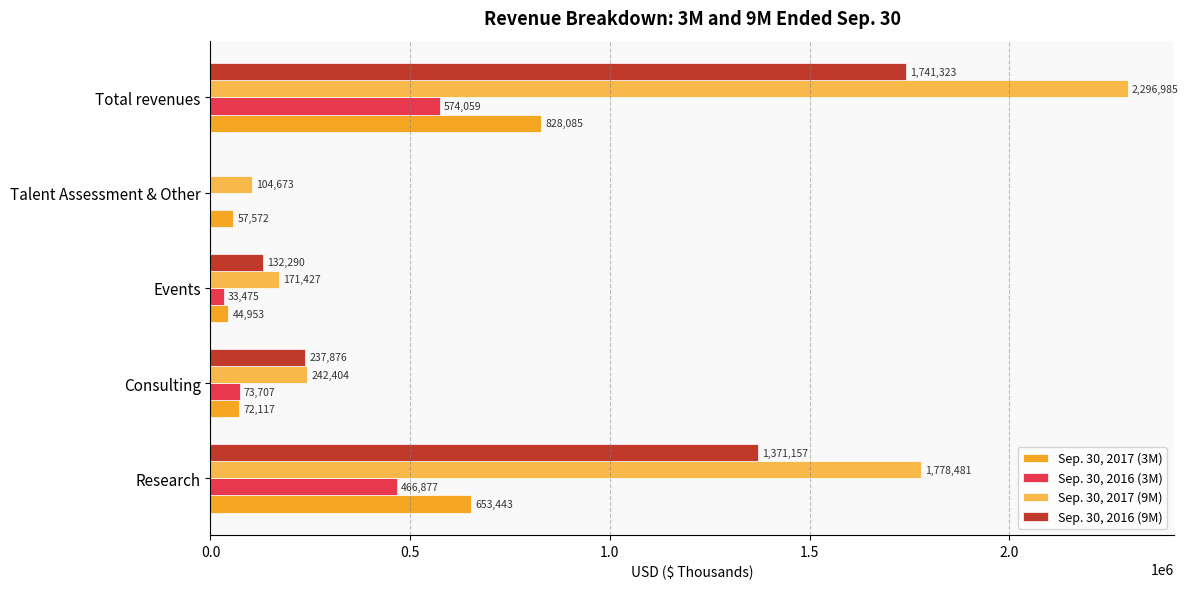

What is the average value of the Sep. 30, 2016 (3M) series?

229624